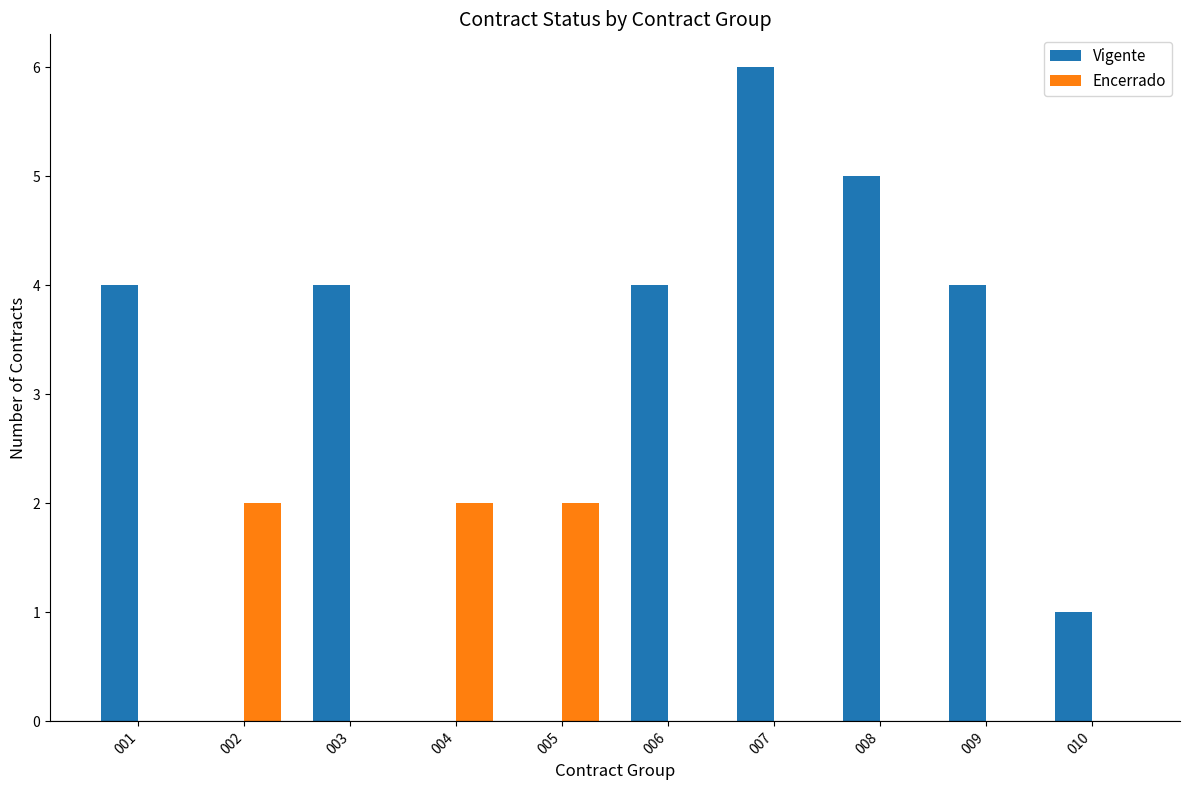

True or false: Encerrado has a value of 3 at 002.

False